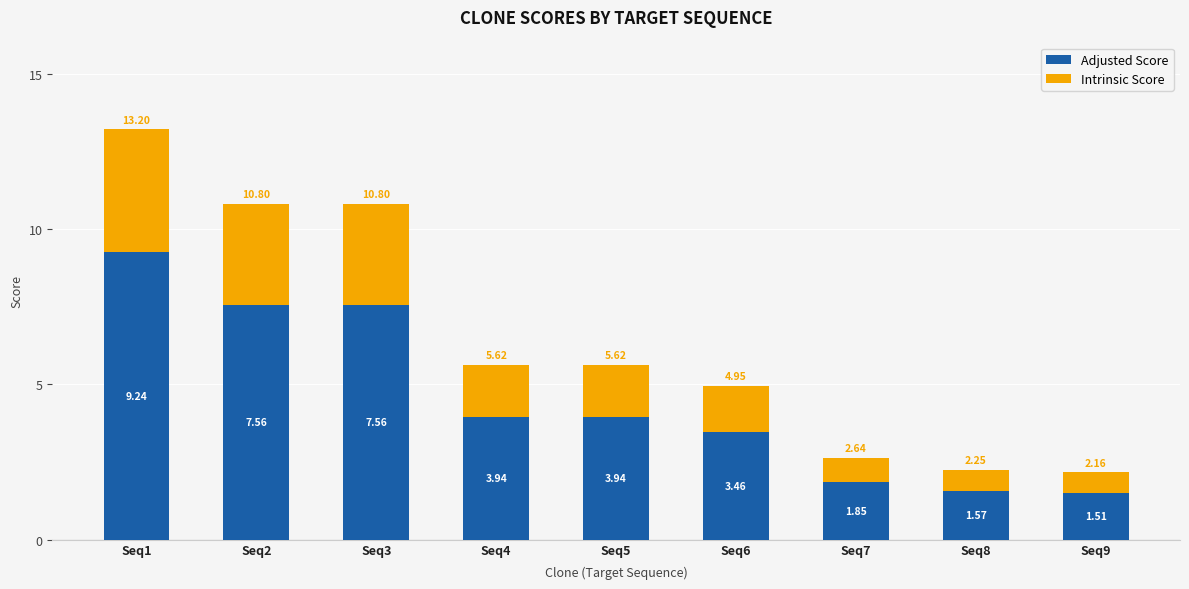

At which category is the sum across all series the highest?

Seq1